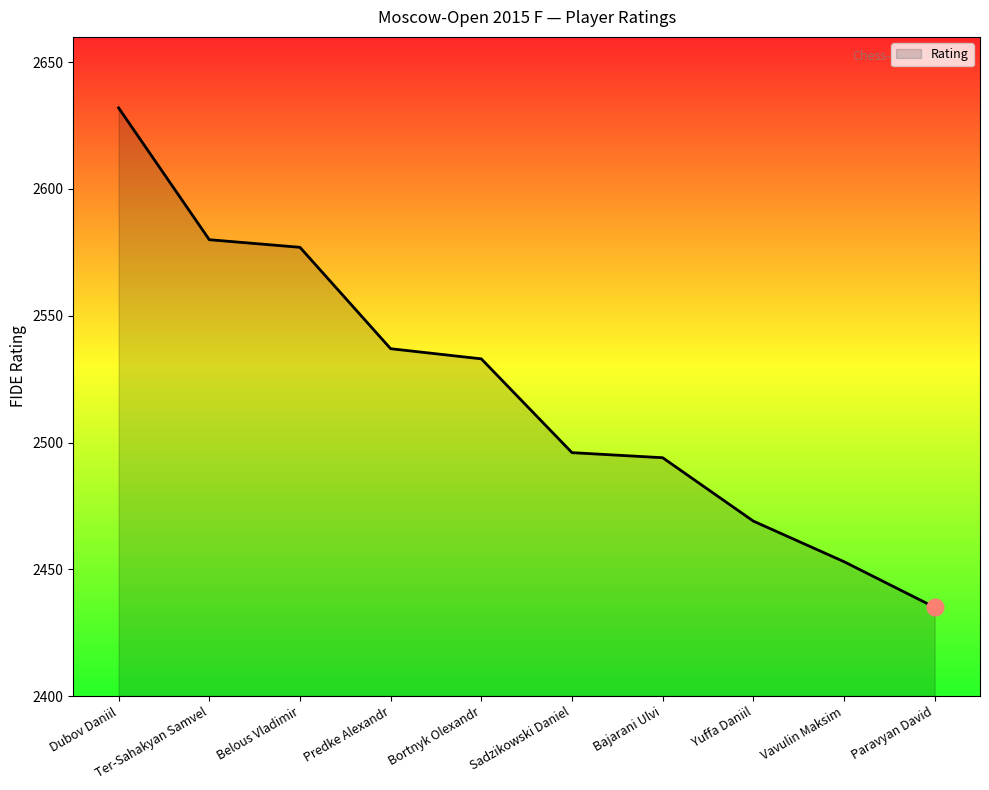

What is the sum of the values at Ter-Sahakyan Samvel and Belous Vladimir?

5157